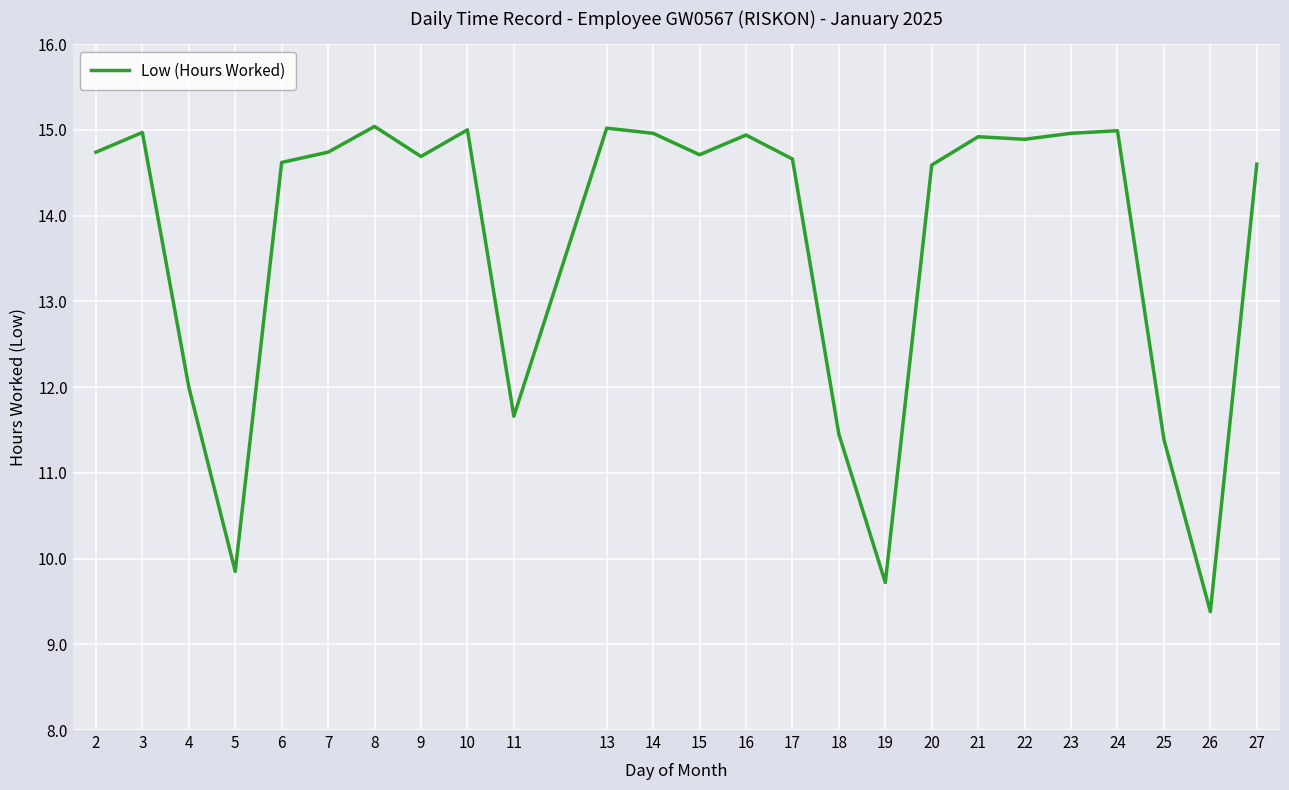

What is the difference between the maximum and minimum values?

5.7